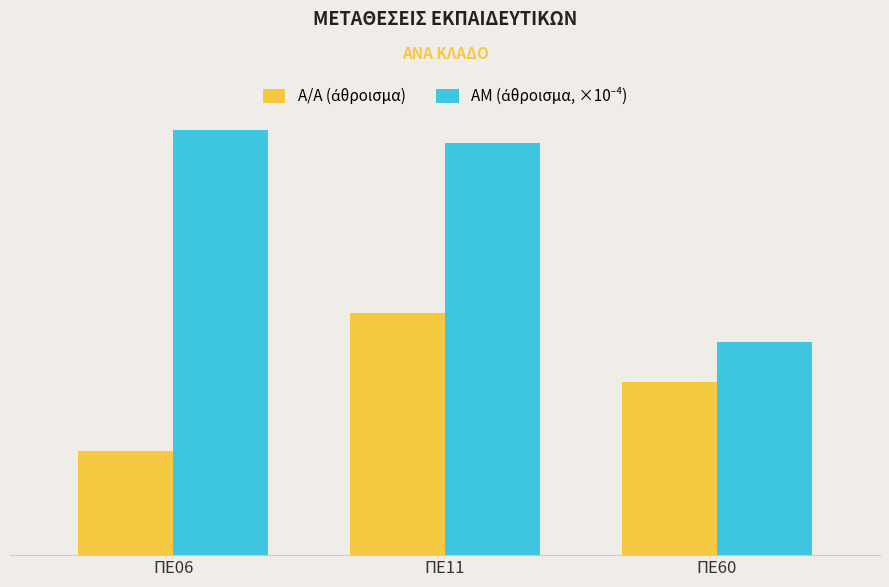

Count the Α/Α (άθροισμα) values in the range 3 to 7.

3